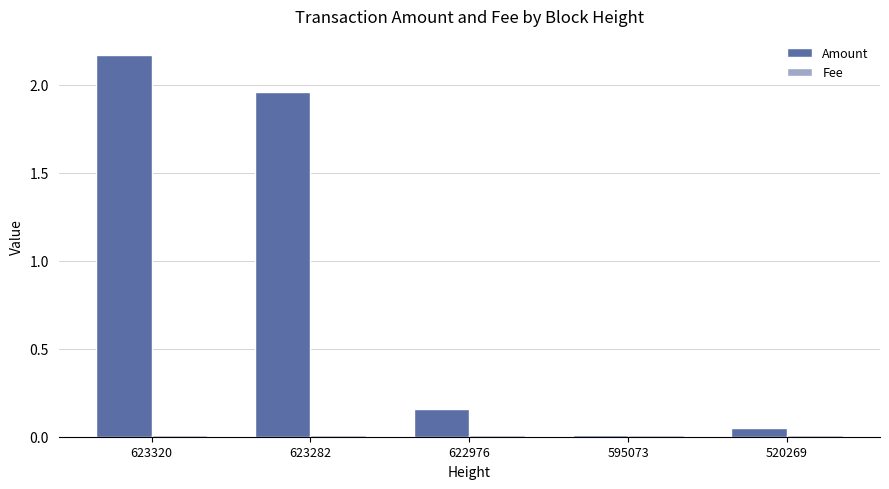

Is it true that Amount equals 1.4 at 623320?

False